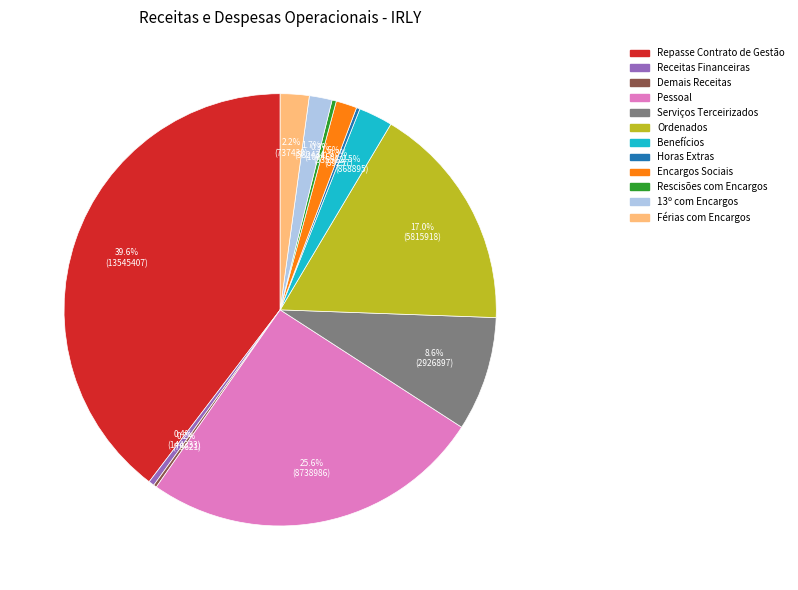

Does Ordenados represent more than half of the total?

No